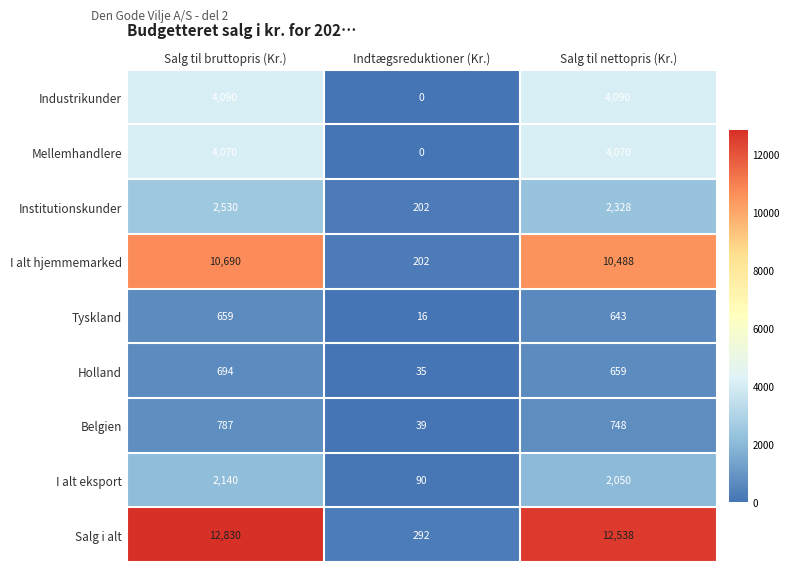

What is the difference between the maximum and minimum values in the I alt hjemmemarked series?

10488